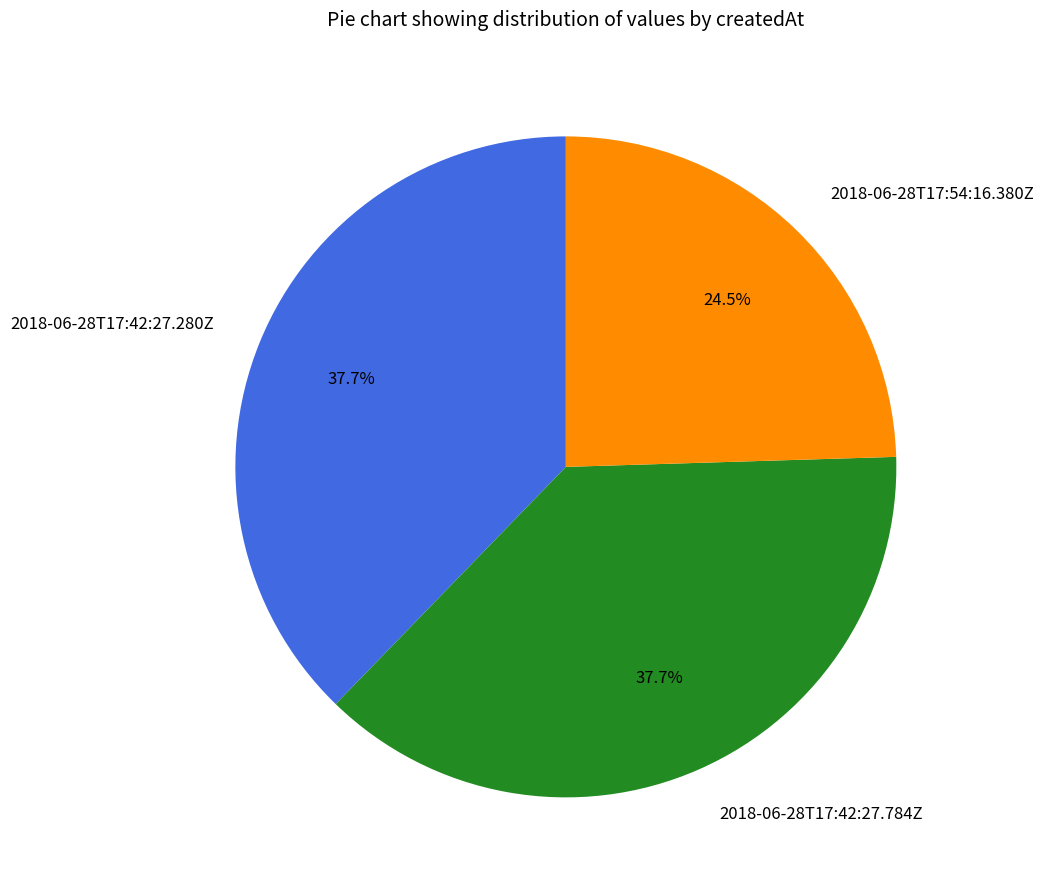

What is the smallest slice in the pie chart?

2018-06-28T17:54:16.380Z